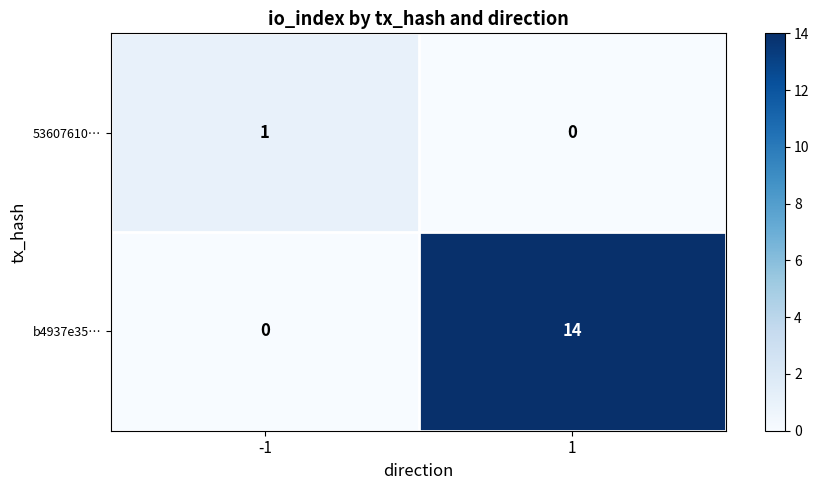

Reading left to right, what are all the values shown in this chart?

53607610…: -1=1	1=0
b4937e35…: -1=0	1=14